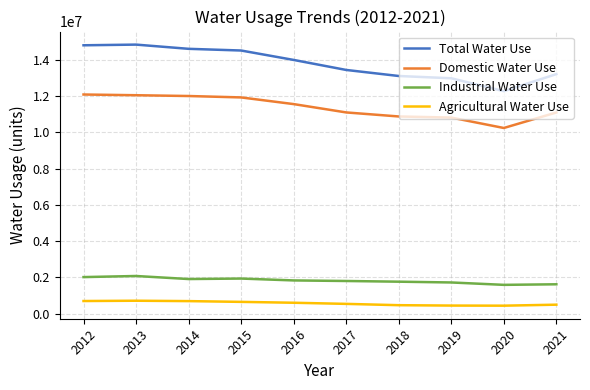

Which series has the largest range (max minus min)?

Total Water Use